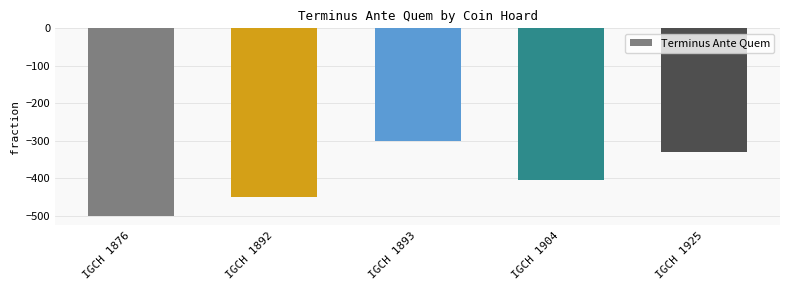

What is the smallest value displayed?

-500